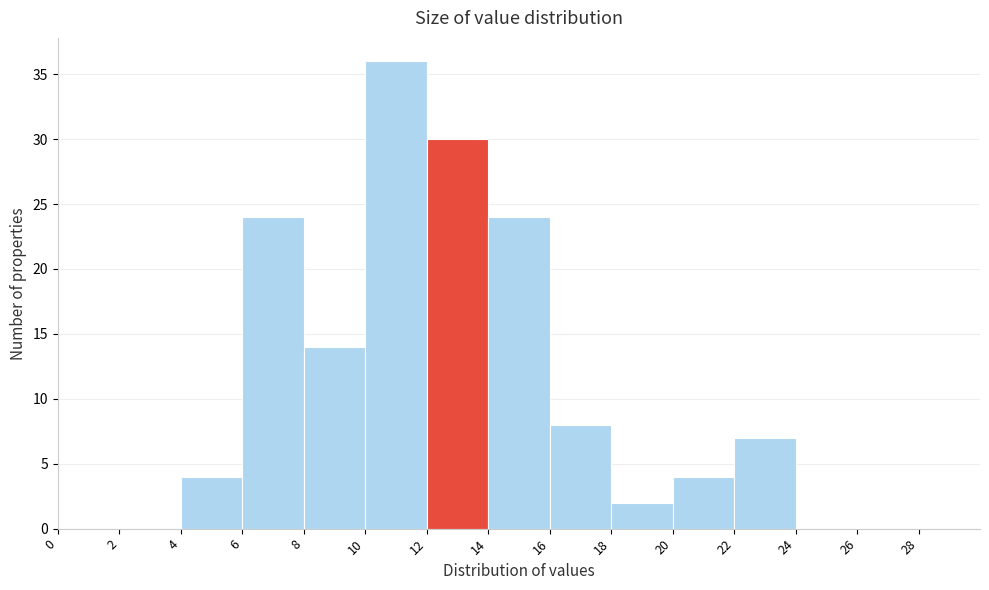

Reading left to right, transcribe this chart: for each bar, give the range it covers on the x-axis and its height. The values are not printed on the chart, so give them approximately, as read against the axis.

0 to 2: 0
2 to 4: 0
4 to 6: 4
6 to 8: 24
8 to 10: 14
10 to 12: 36
12 to 14: 30
14 to 16: 24
16 to 18: 8
18 to 20: 2
20 to 22: 4
22 to 24: 7
24 to 26: 0
26 to 28: 0
28 to 30: 0